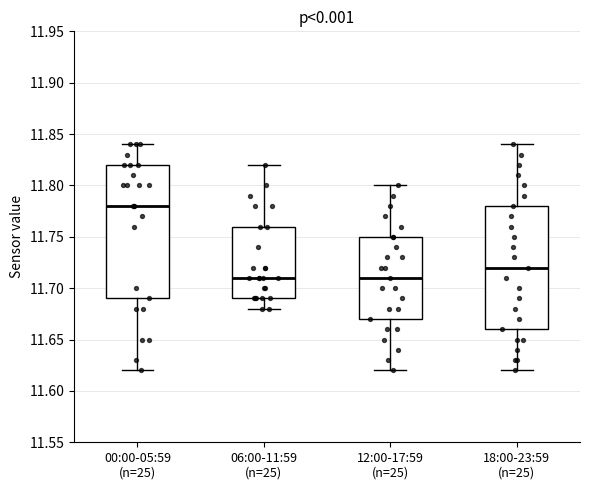

Which box is the tallest, from its lower edge to its upper edge?

00:00-05:59 (n=25)